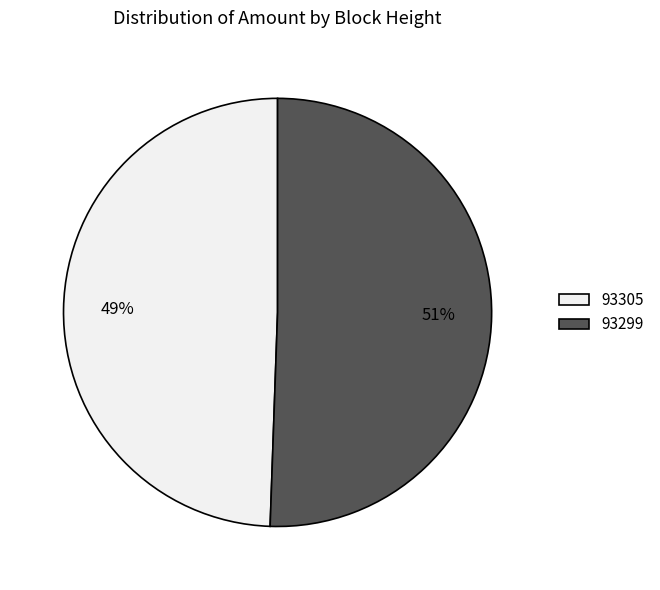

True or false: 93305 accounts for 11% of the total.

False